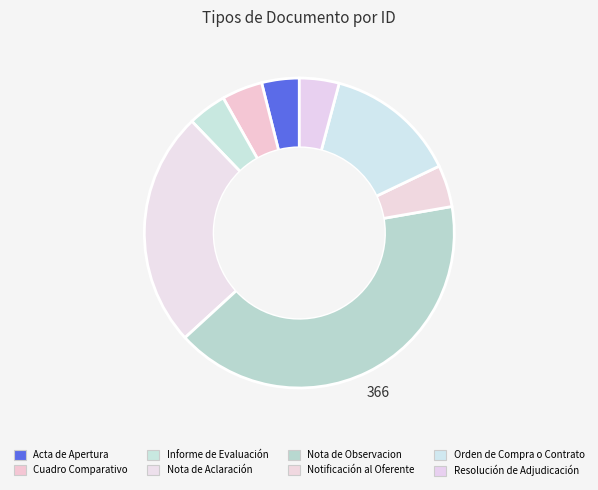

How many segments does this pie chart have?

8